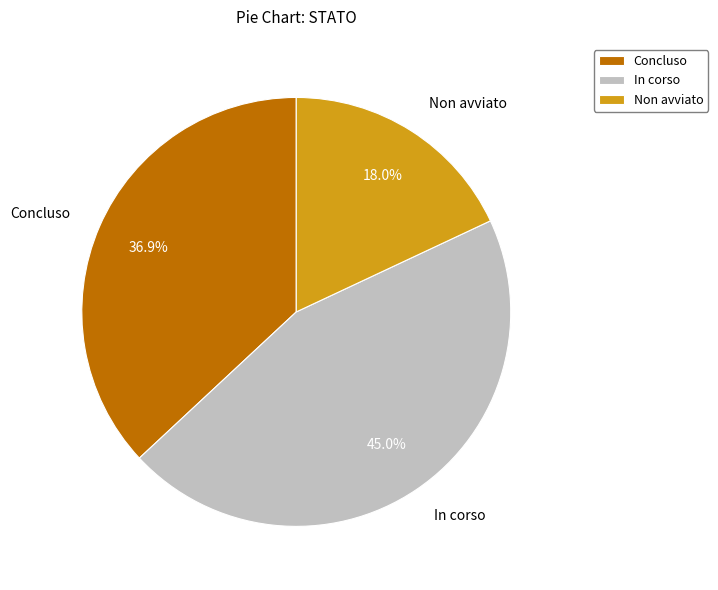

What percentage is NOT represented by Non avviato?

82.0%